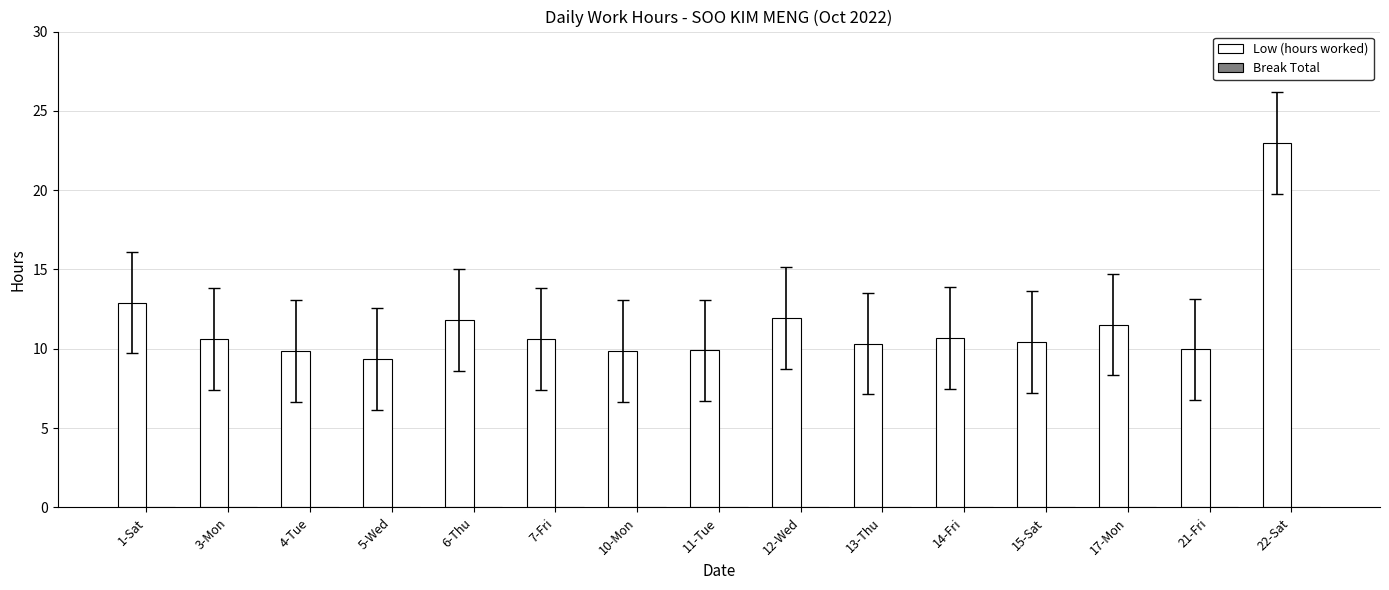

What is the label of the 2nd bar from the right?

21-Fri